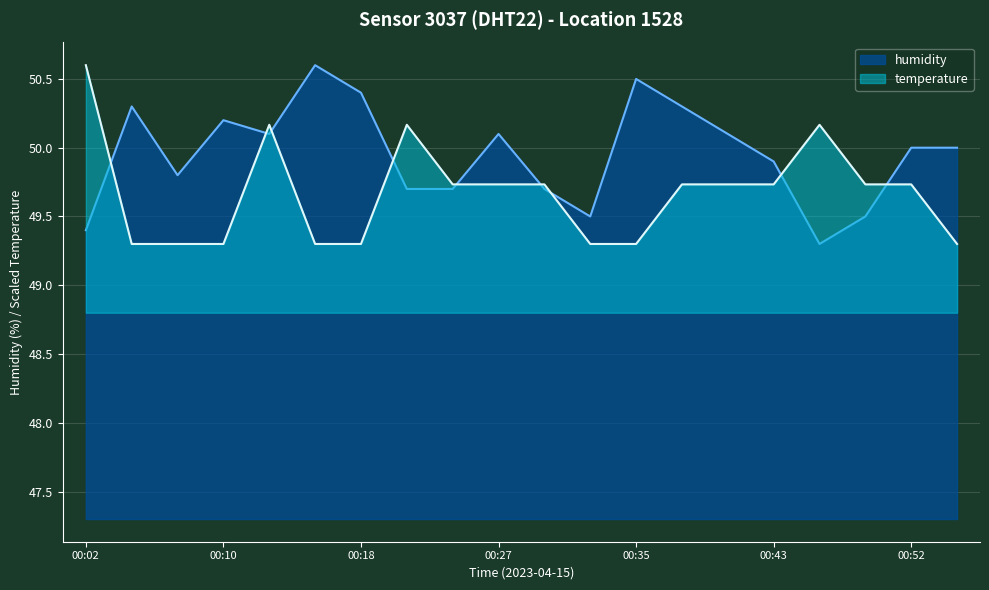

Reading left to right, what are all the values shown in this chart?

temperature: 50.6	49.3	49.3	49.3	50.2	49.3	49.3	50.2	49.7	49.7	49.7	49.3	49.3	49.7	49.7	49.7	50.2	49.7	49.7	49.3
humidity: 49.4	50.3	49.8	50.2	50.1	50.6	50.4	49.7	49.7	50.1	49.7	49.5	50.5	50.3	50.1	49.9	49.3	49.5	50.0	50.0